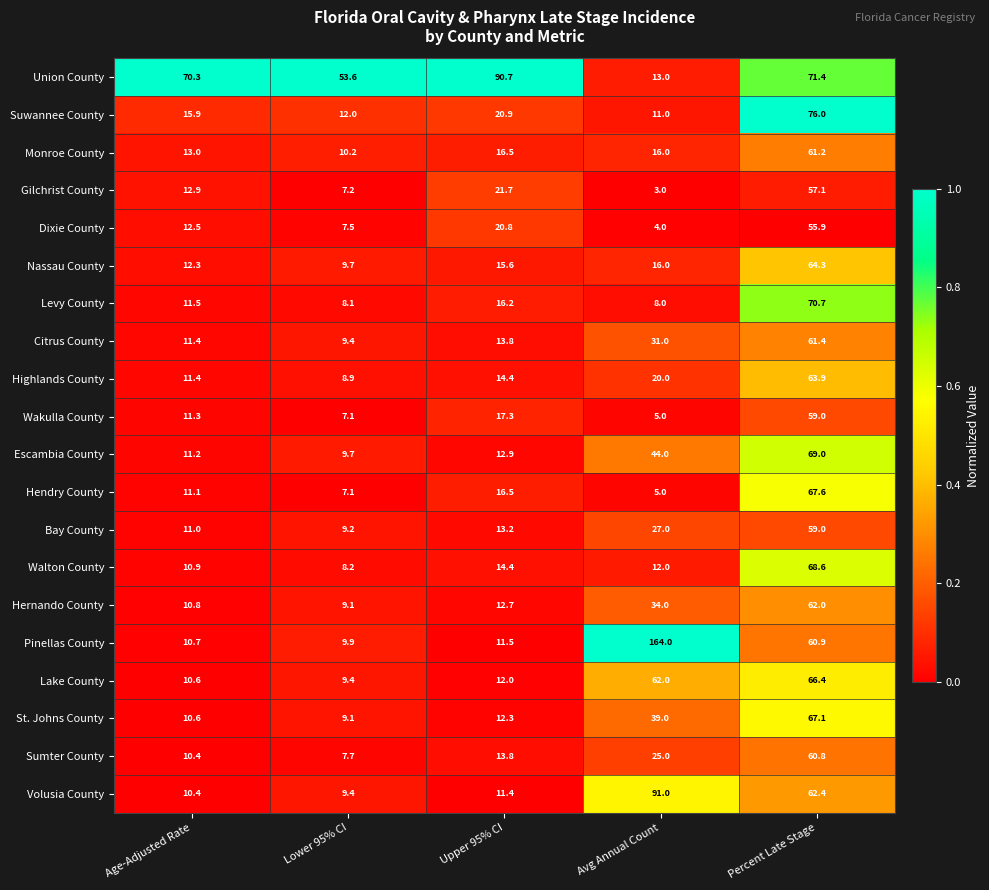

Which label corresponds to the largest value in the chart?

Avg Annual Count